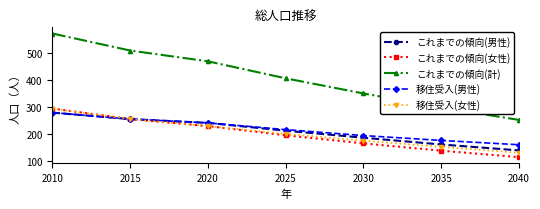

Which series has the largest total across all categories?

これまでの傾向(計)